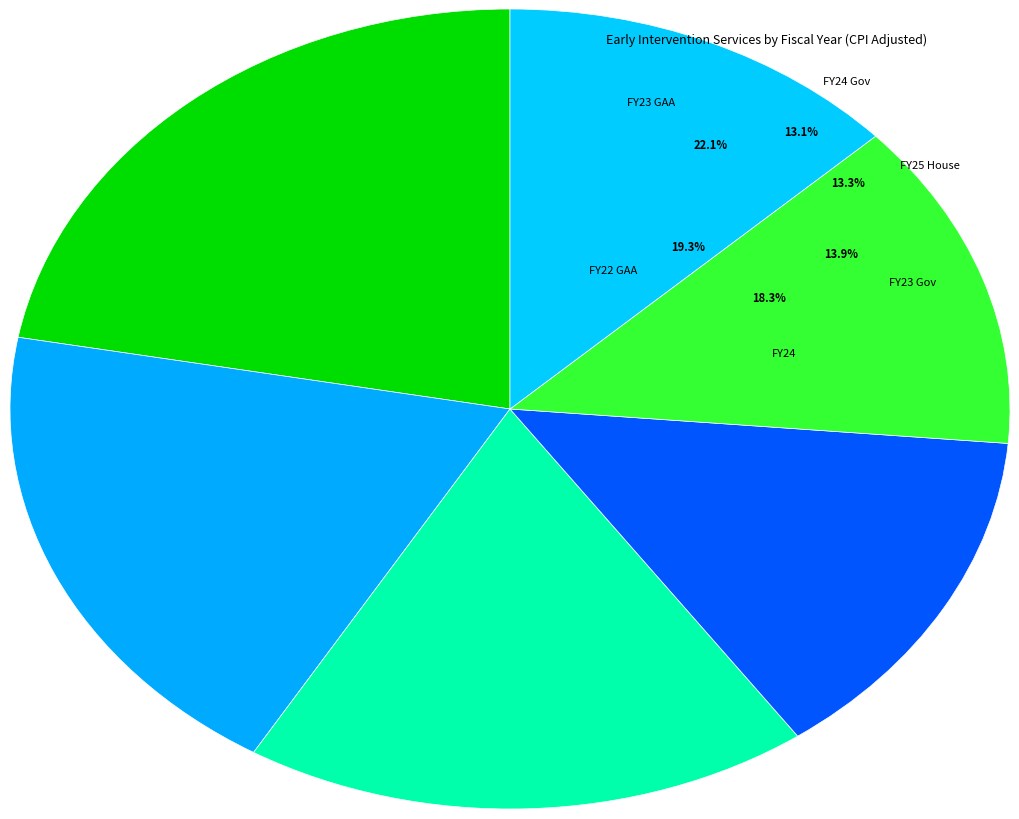

Does FY25 House account for over 50% of the chart?

No